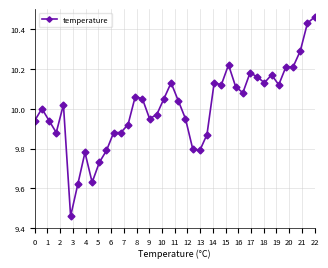

What is the difference between the maximum and second lowest values?

0.8